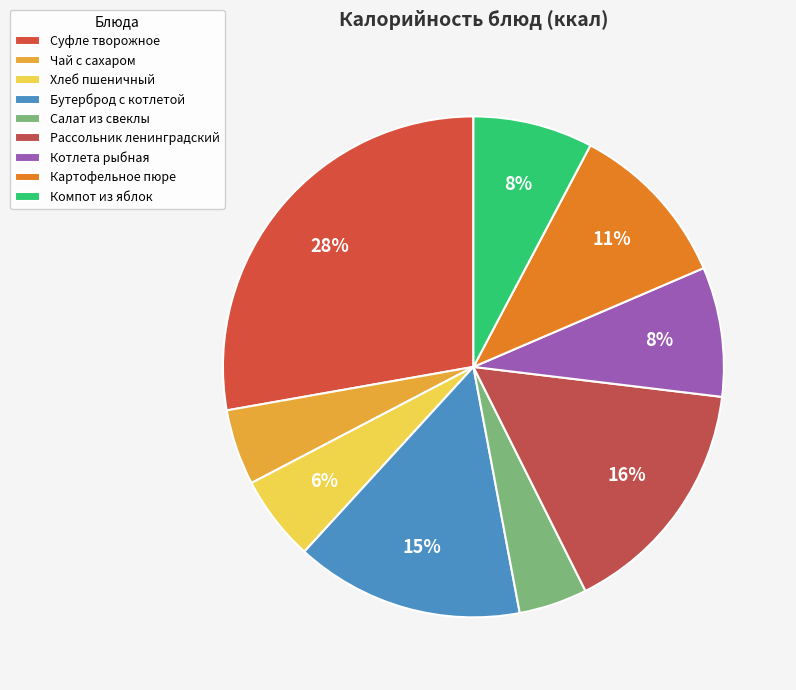

How many segments does this pie chart have?

9